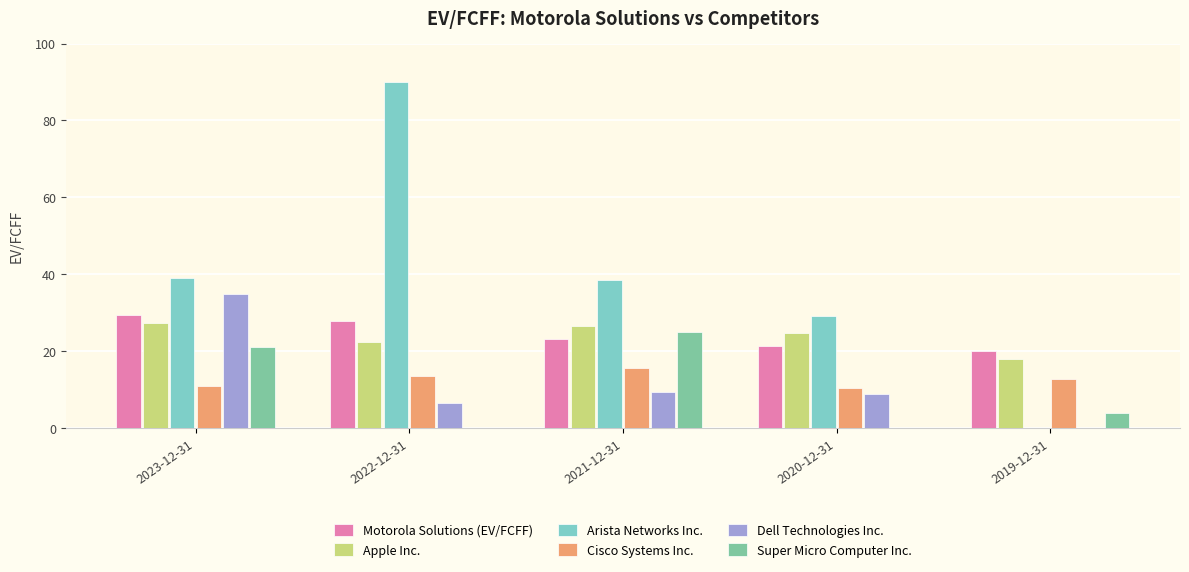

What is the sum of all Apple Inc. values?

118.7